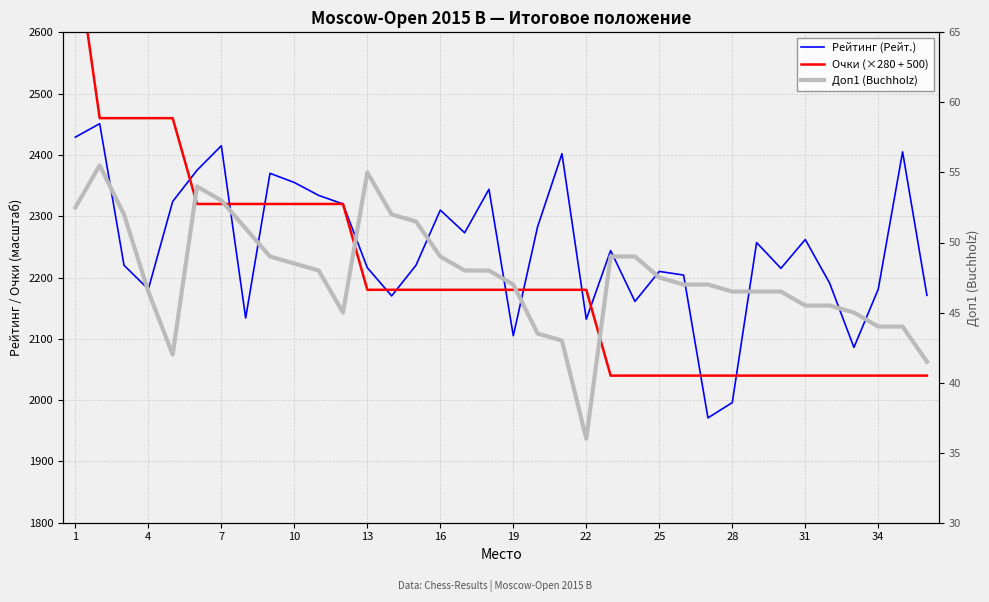

Is the value of Доп1 (Buchholz) at 27 greater than the value of Очки (×280 + 500) at 7?

No